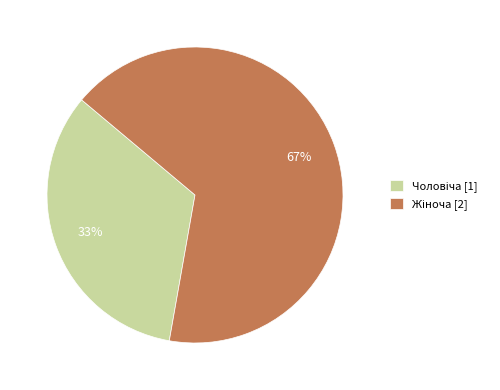

Does any single category account for the majority?

Yes